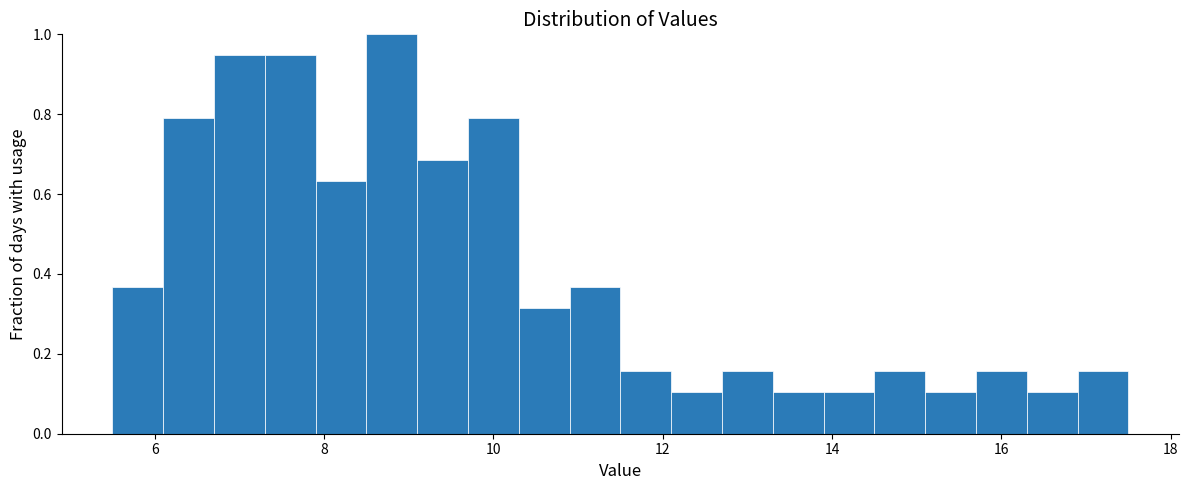

Read against the x-axis, roughly where is the centre of the tallest bar?

8.8